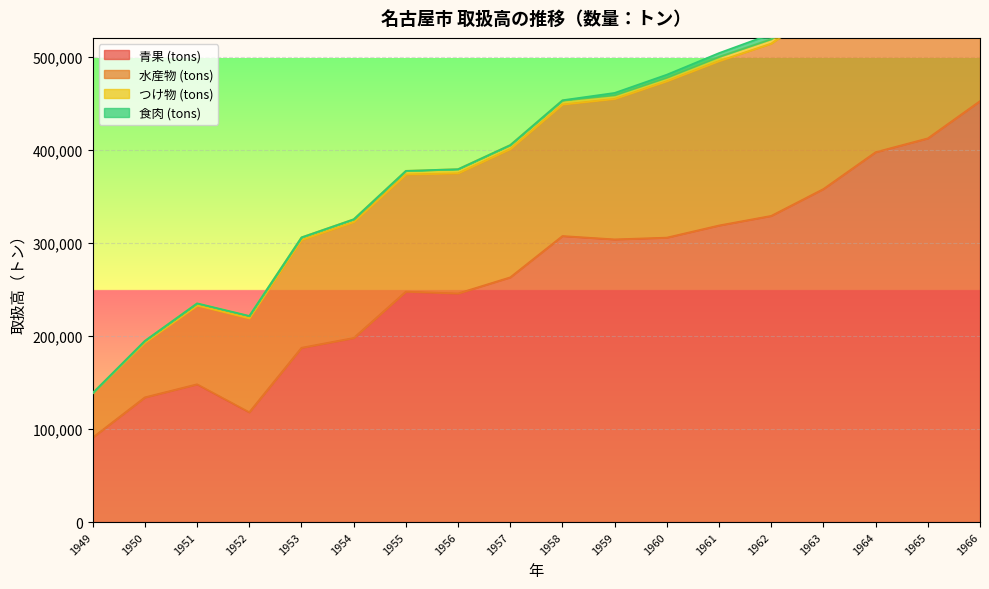

Does the chart display data point markers on the line(s)?

No